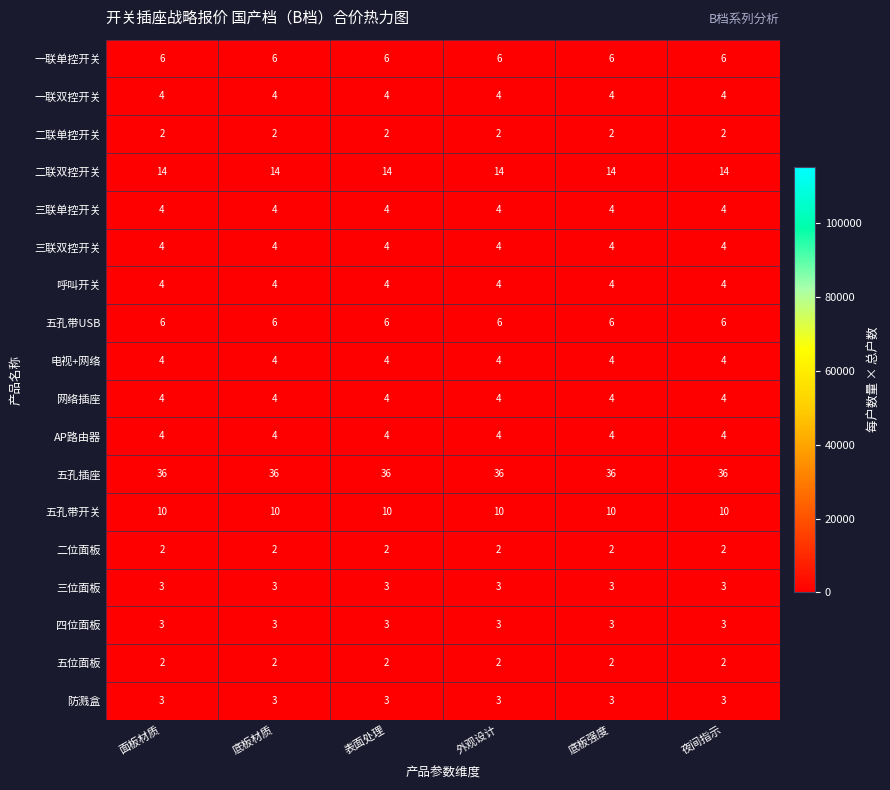

What is the total value across all series at 底板材质?

115